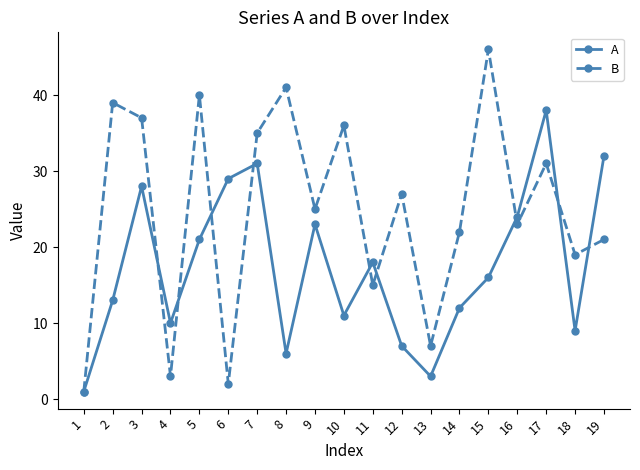

What is the value of the A point at the 11th from the left?

18